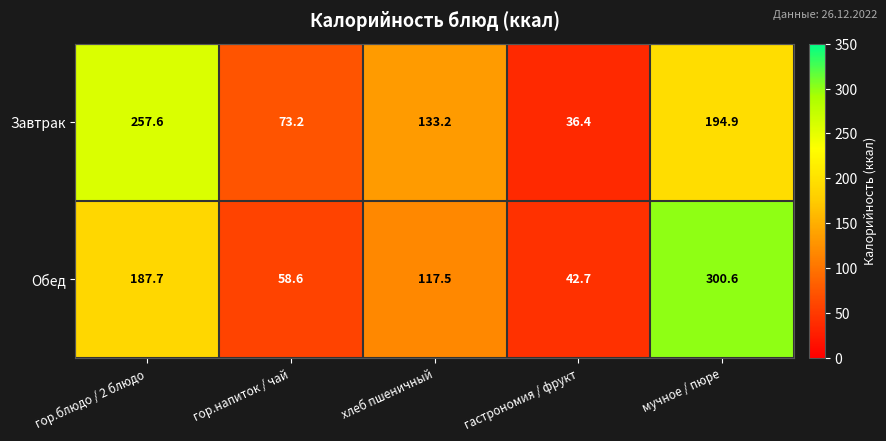

Where is Обед nearest to the value 171?

гор.блюдо / 2 блюдо